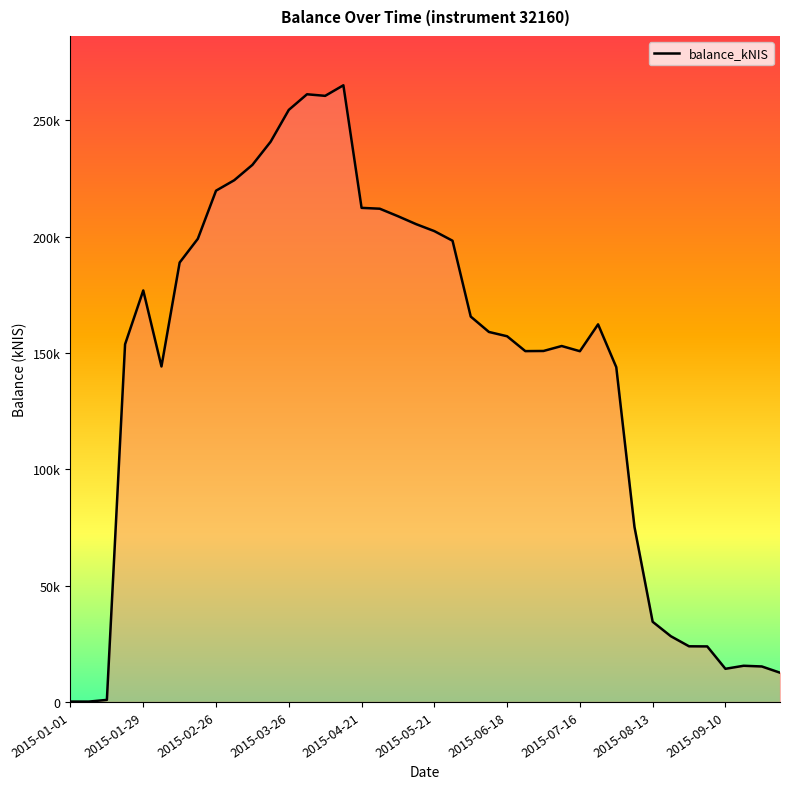

Is this an area chart (filled region under the line)?

Yes